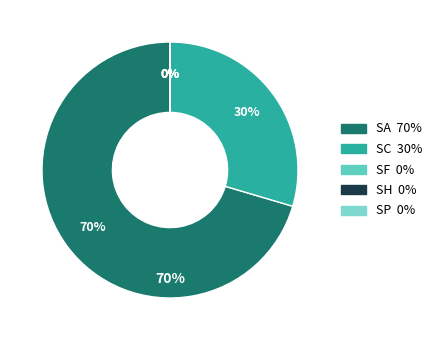

Is SH the majority of the pie?

No